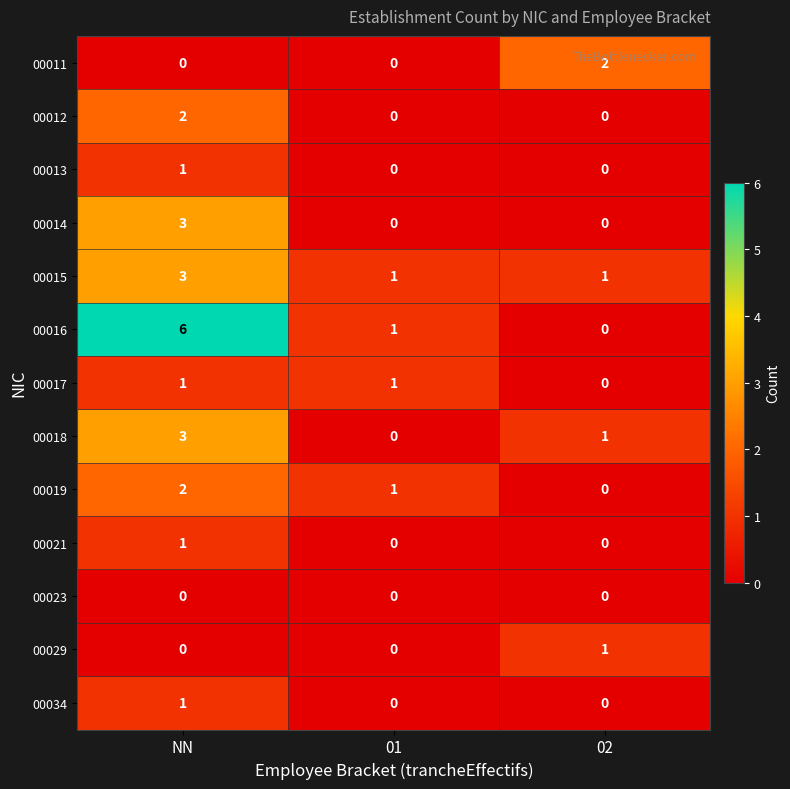

At which category does the chart reach its peak across all series?

NN